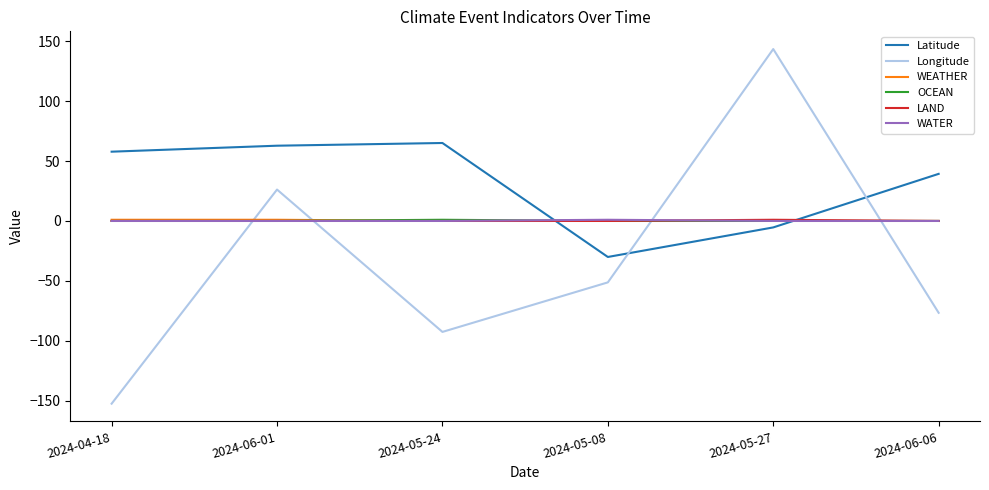

What is the difference between the highest and lowest values at 2024-04-18?

210.2